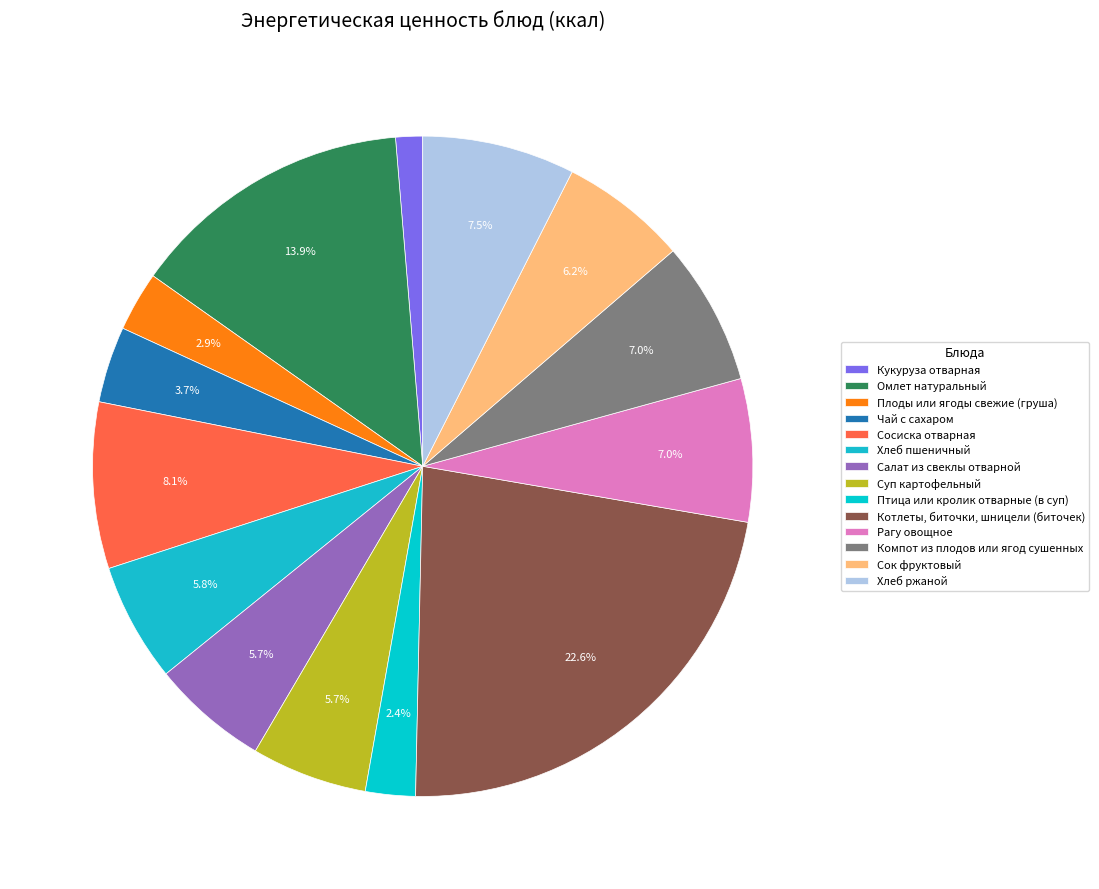

Combined, do Компот из плодов или ягод сушенных and Чай с сахаром account for over 50%?

No